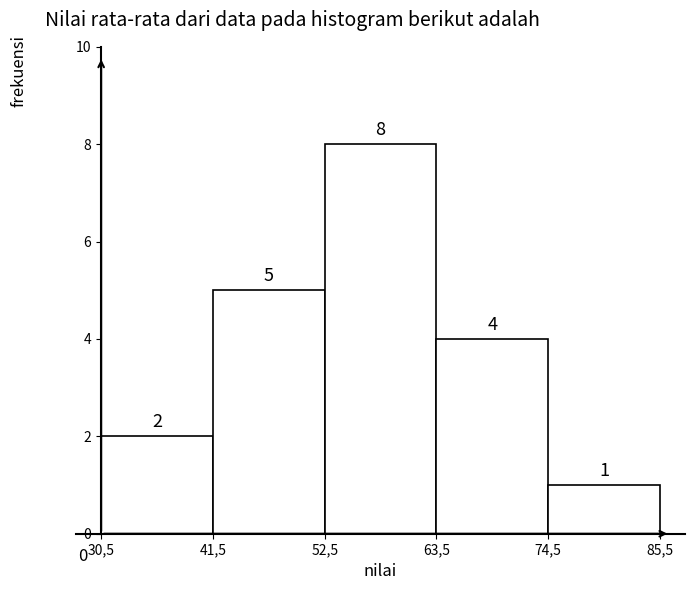

Reading left to right, what are all the values shown in this chart?

30,5=2	41,5=5	52,5=8	63,5=4	74,5=1